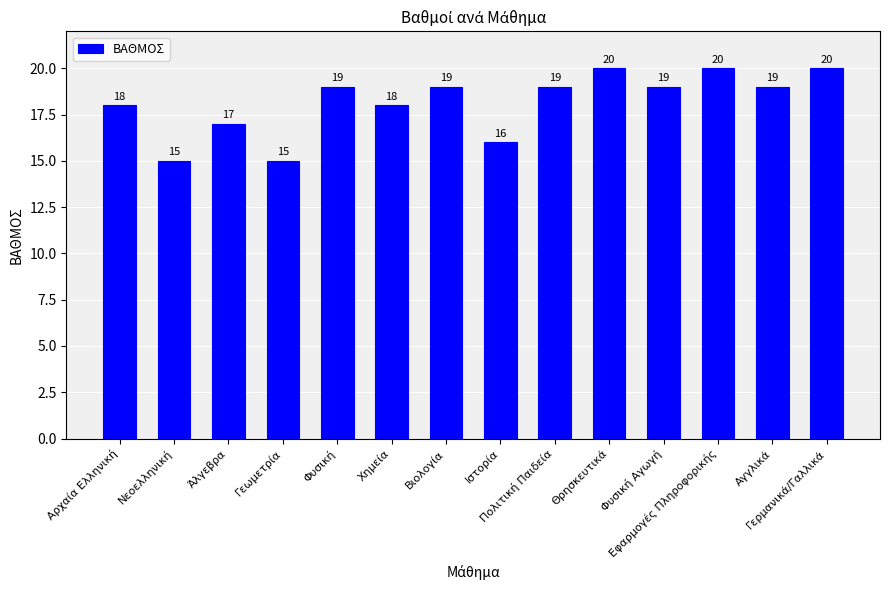

How many values are between 17 and 19?

8